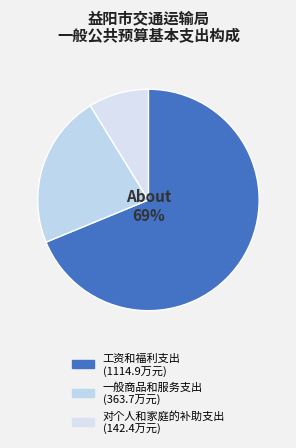

The 对个人和家庭的补助支出 slice represents 17% of the pie. True or false?

False